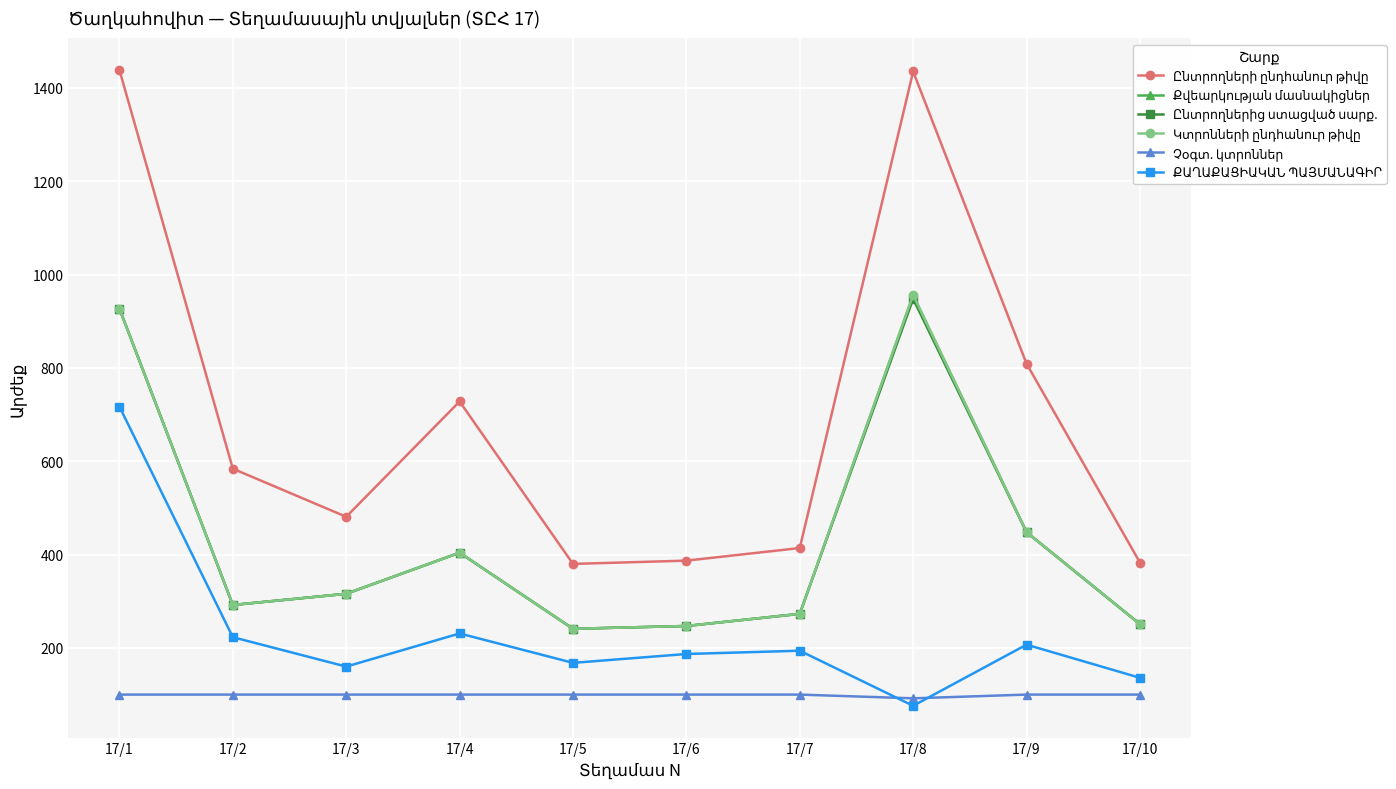

What is the difference between the maximum and minimum values in the Քվեարկության մասնակիցներ series?

715